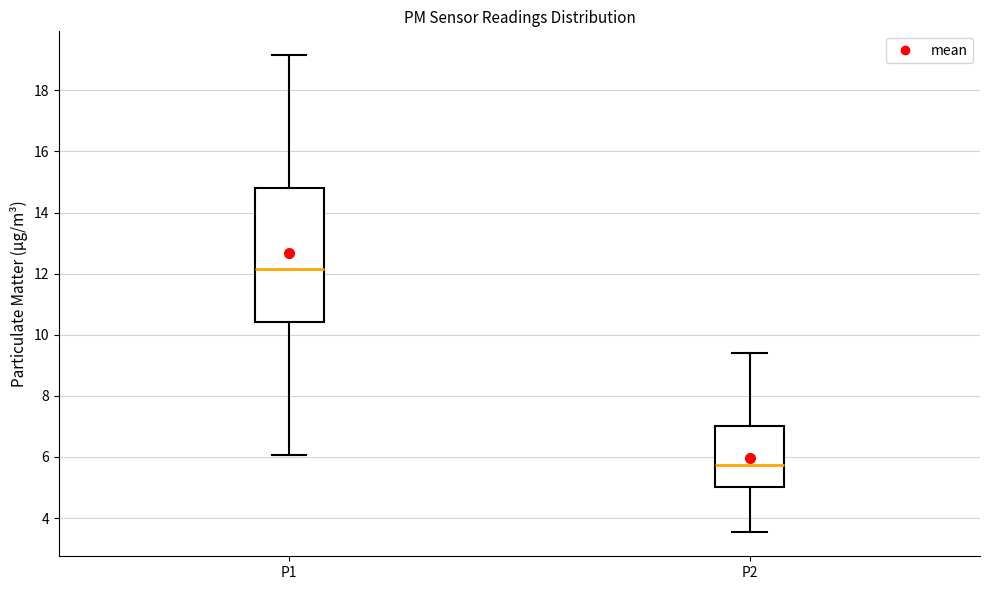

Which box's median line is the lowest?

P2